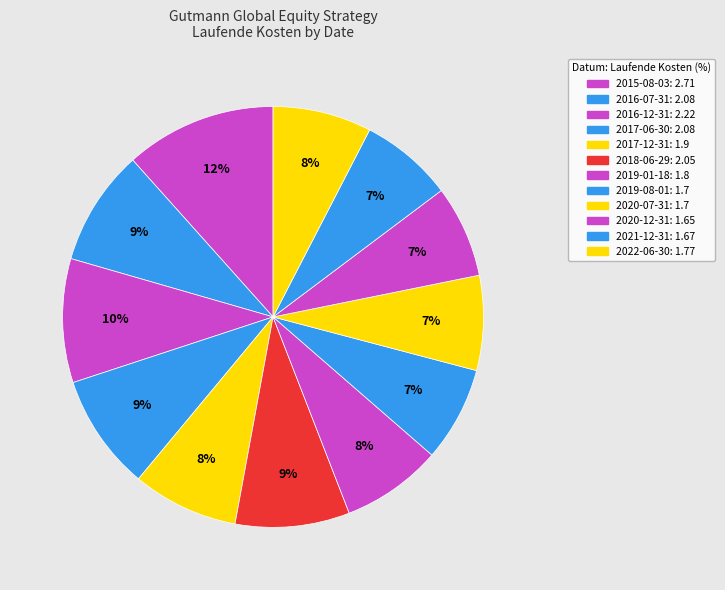

How many slices are in this pie chart?

12